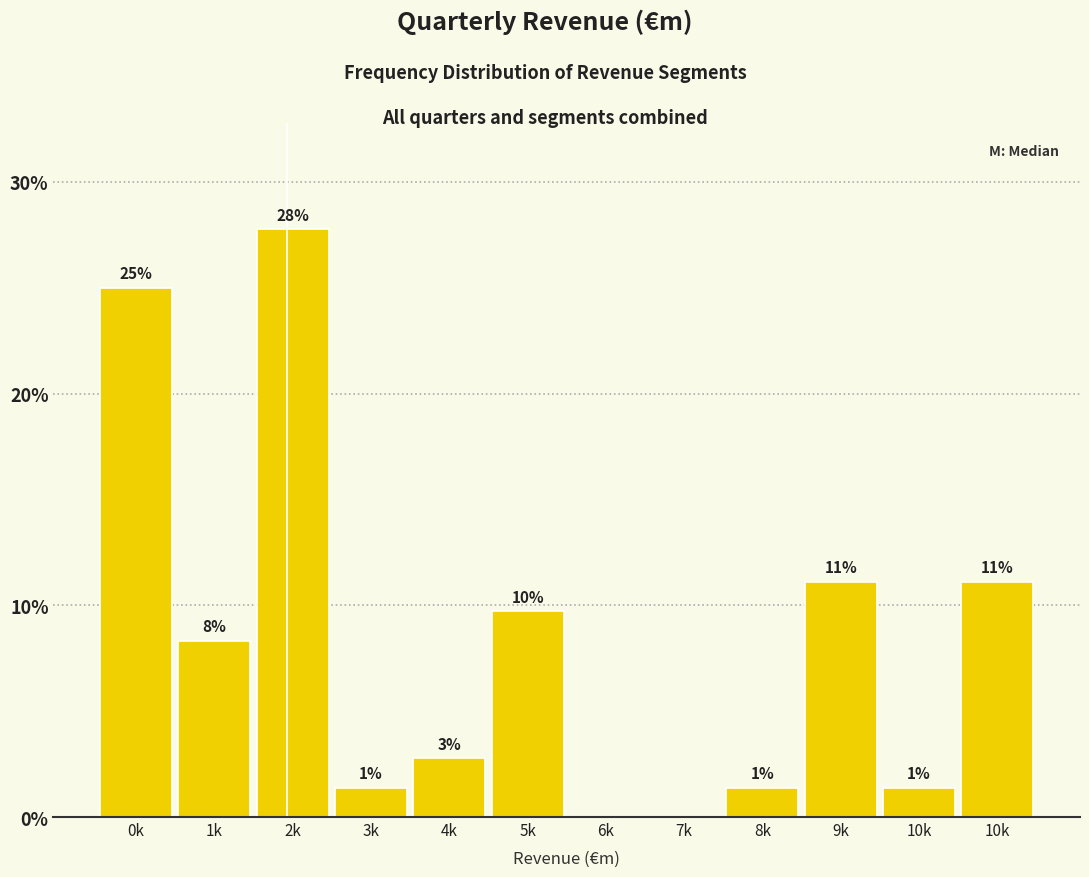

Are the bars horizontal?

No